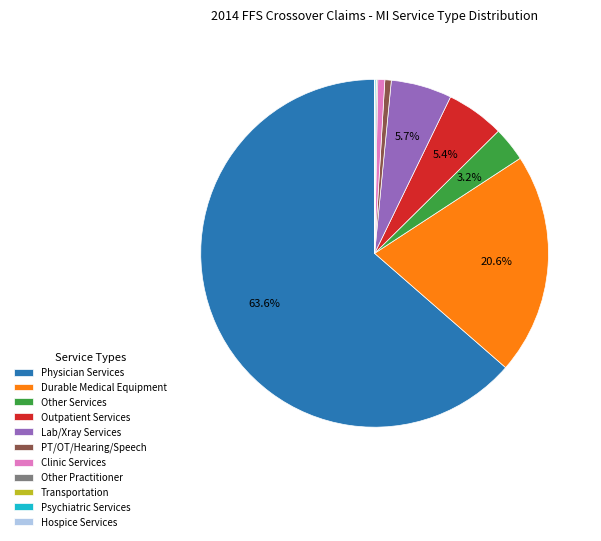

What is the majority slice?

Physician Services